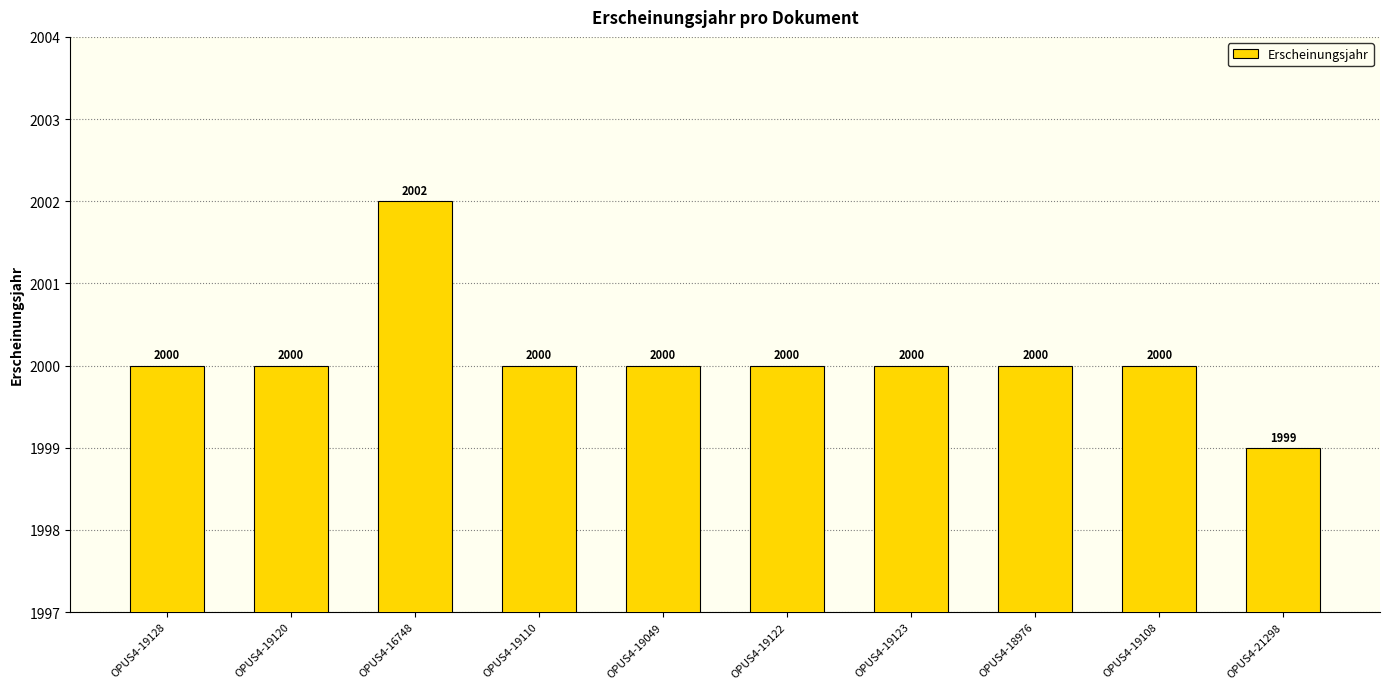

Reading left to right, list all the values displayed in this chart.

OPUS4-19128=2000	OPUS4-19120=2000	OPUS4-16748=2002	OPUS4-19110=2000	OPUS4-19049=2000	OPUS4-19122=2000	OPUS4-19123=2000	OPUS4-18976=2000	OPUS4-19108=2000	OPUS4-21298=1999